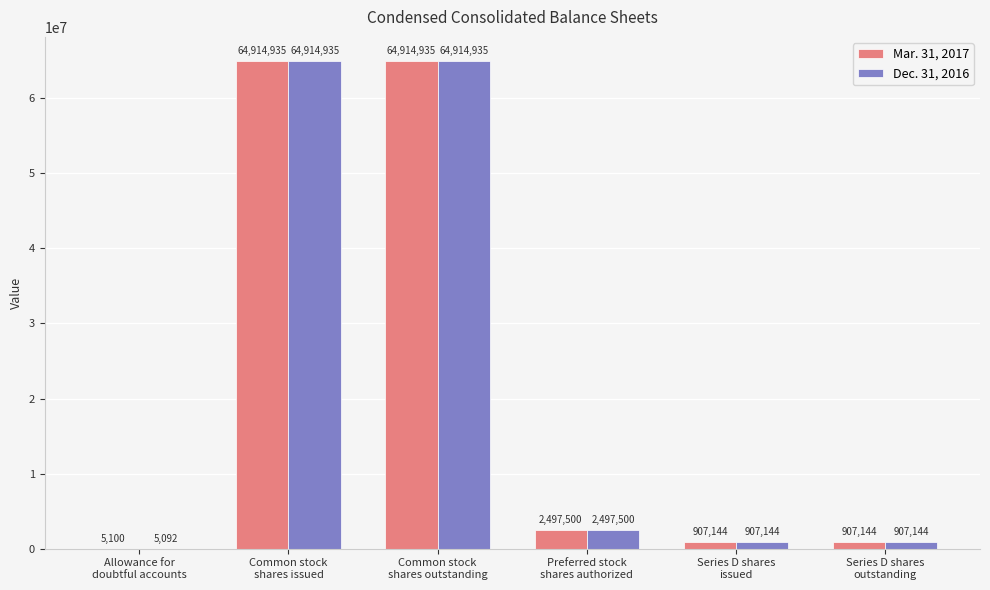

What is the highest value of the Mar. 31, 2017 series?

64914935